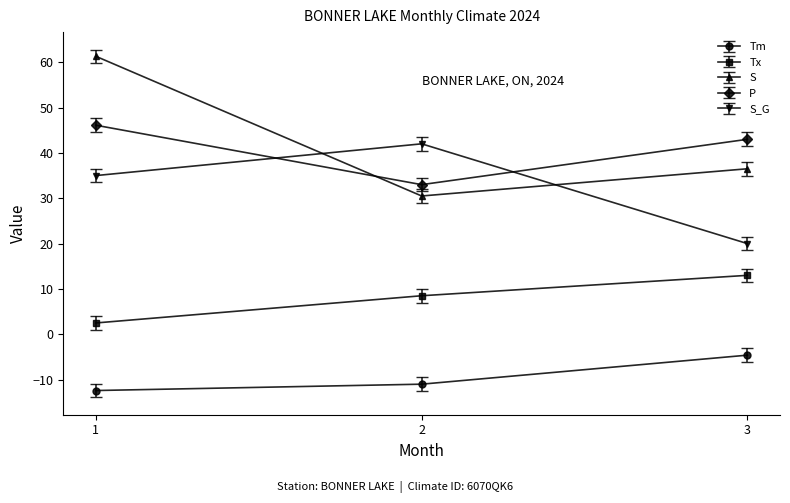

How many data points in P are less than 43?

1